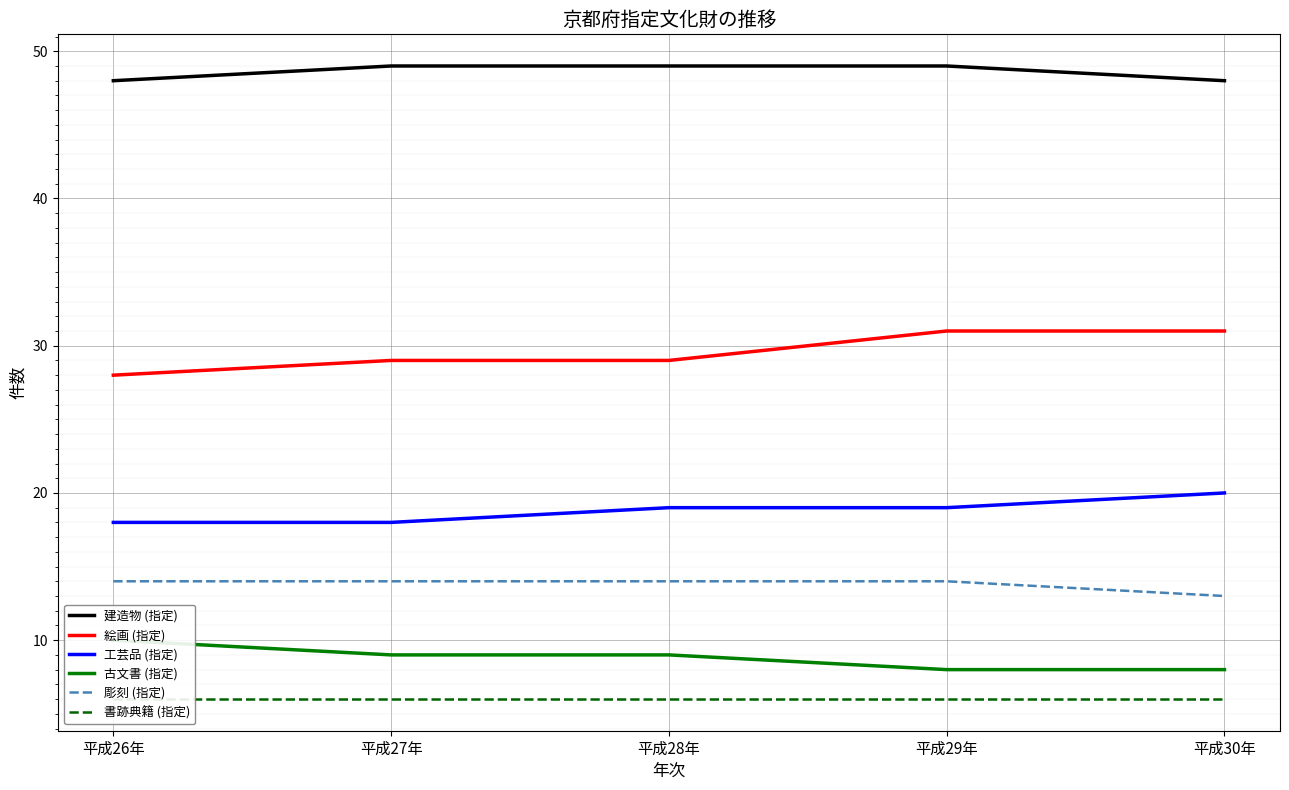

At which label does 書跡典籍 (指定) reach its peak?

平成26年